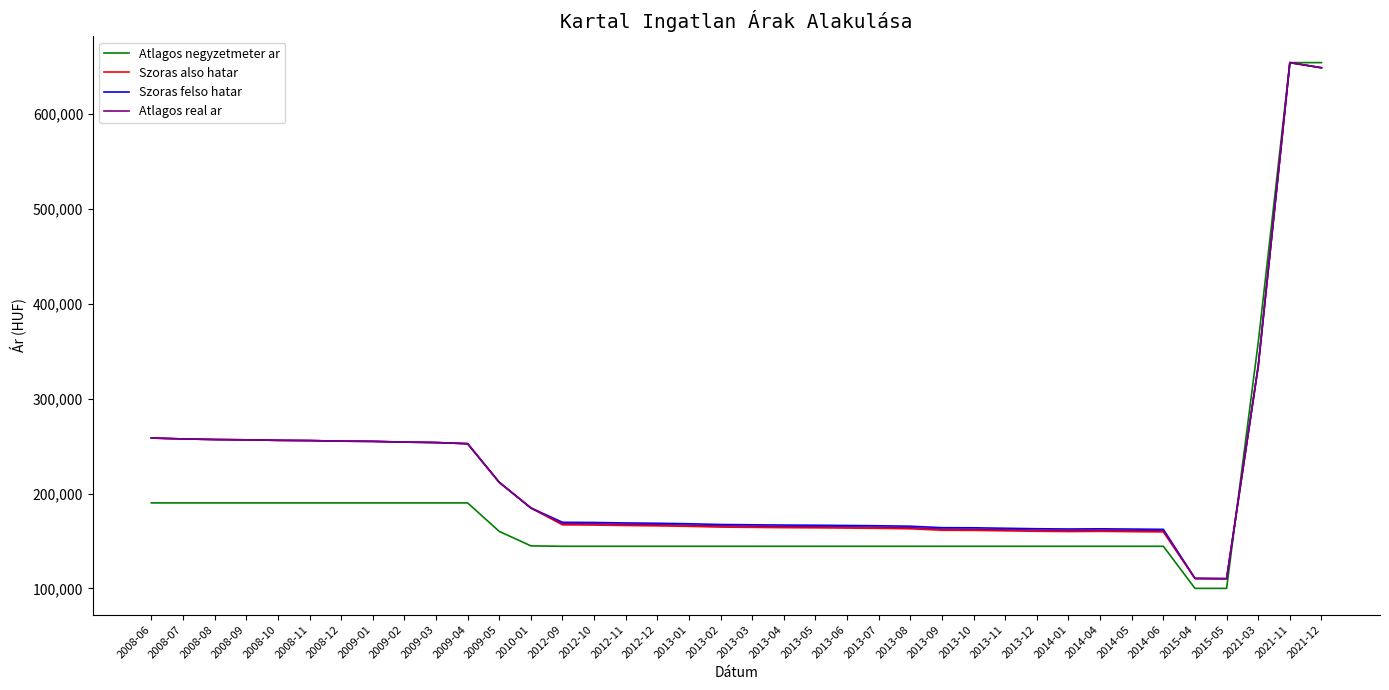

The value of Szoras also hatar at 2021-11 is 201279. True or false?

False